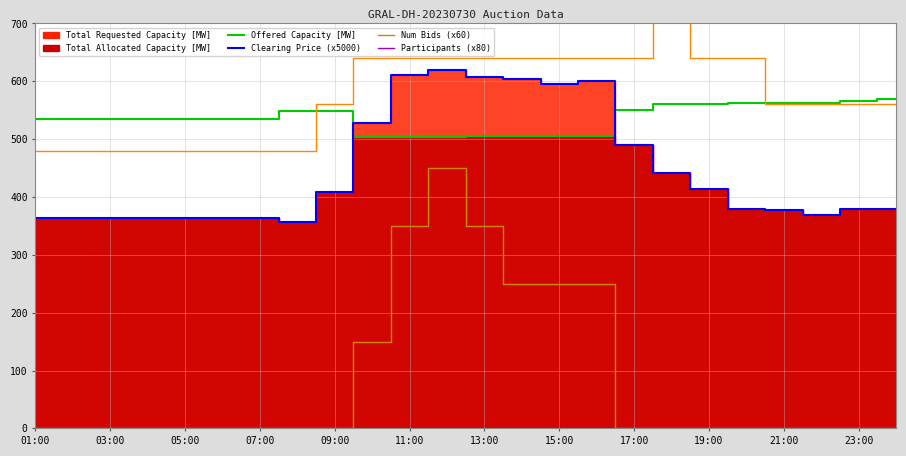

At which label is Offered Capacity [MW] closest to 536?

01:00